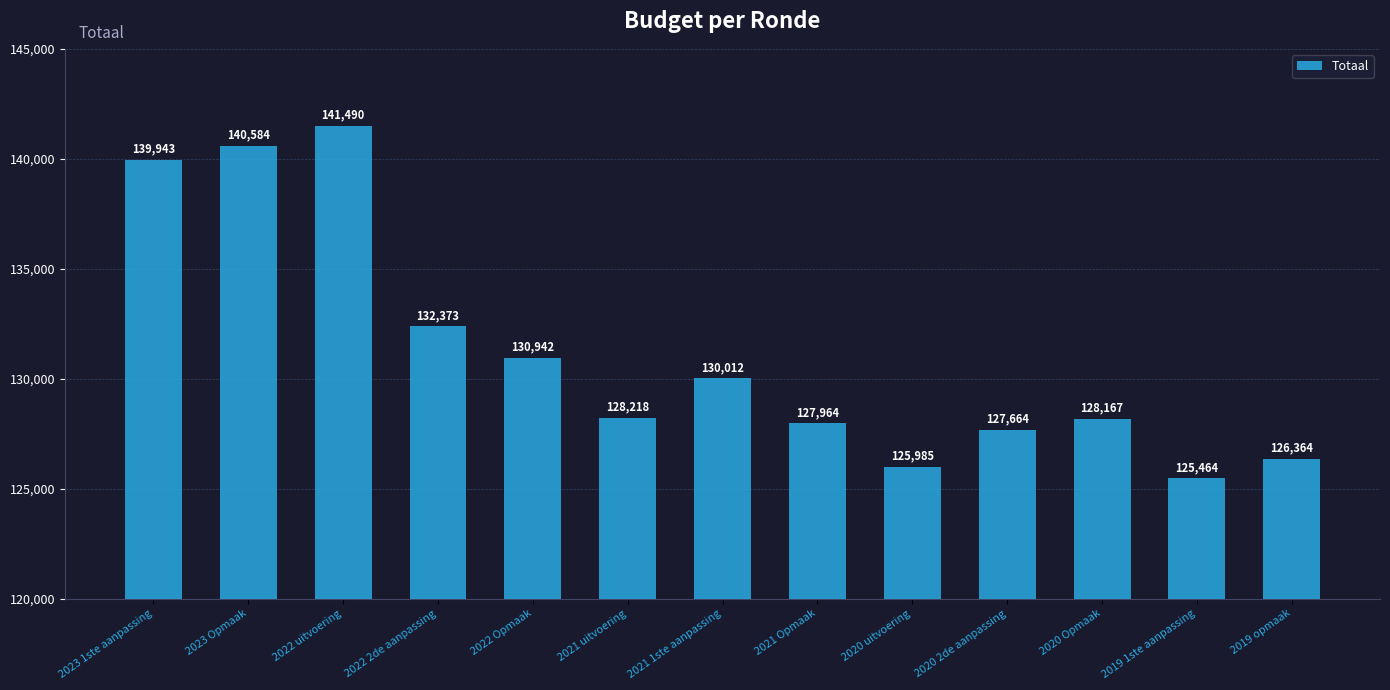

Rank the categories by value from lowest to highest.

2019 1ste aanpassing, 2020 uitvoering, 2019 opmaak, 2020 2de aanpassing, 2021 Opmaak, 2020 Opmaak, 2021 uitvoering, 2021 1ste aanpassing, 2022 Opmaak, 2022 2de aanpassing, 2023 1ste aanpassing, 2023 Opmaak, 2022 uitvoering